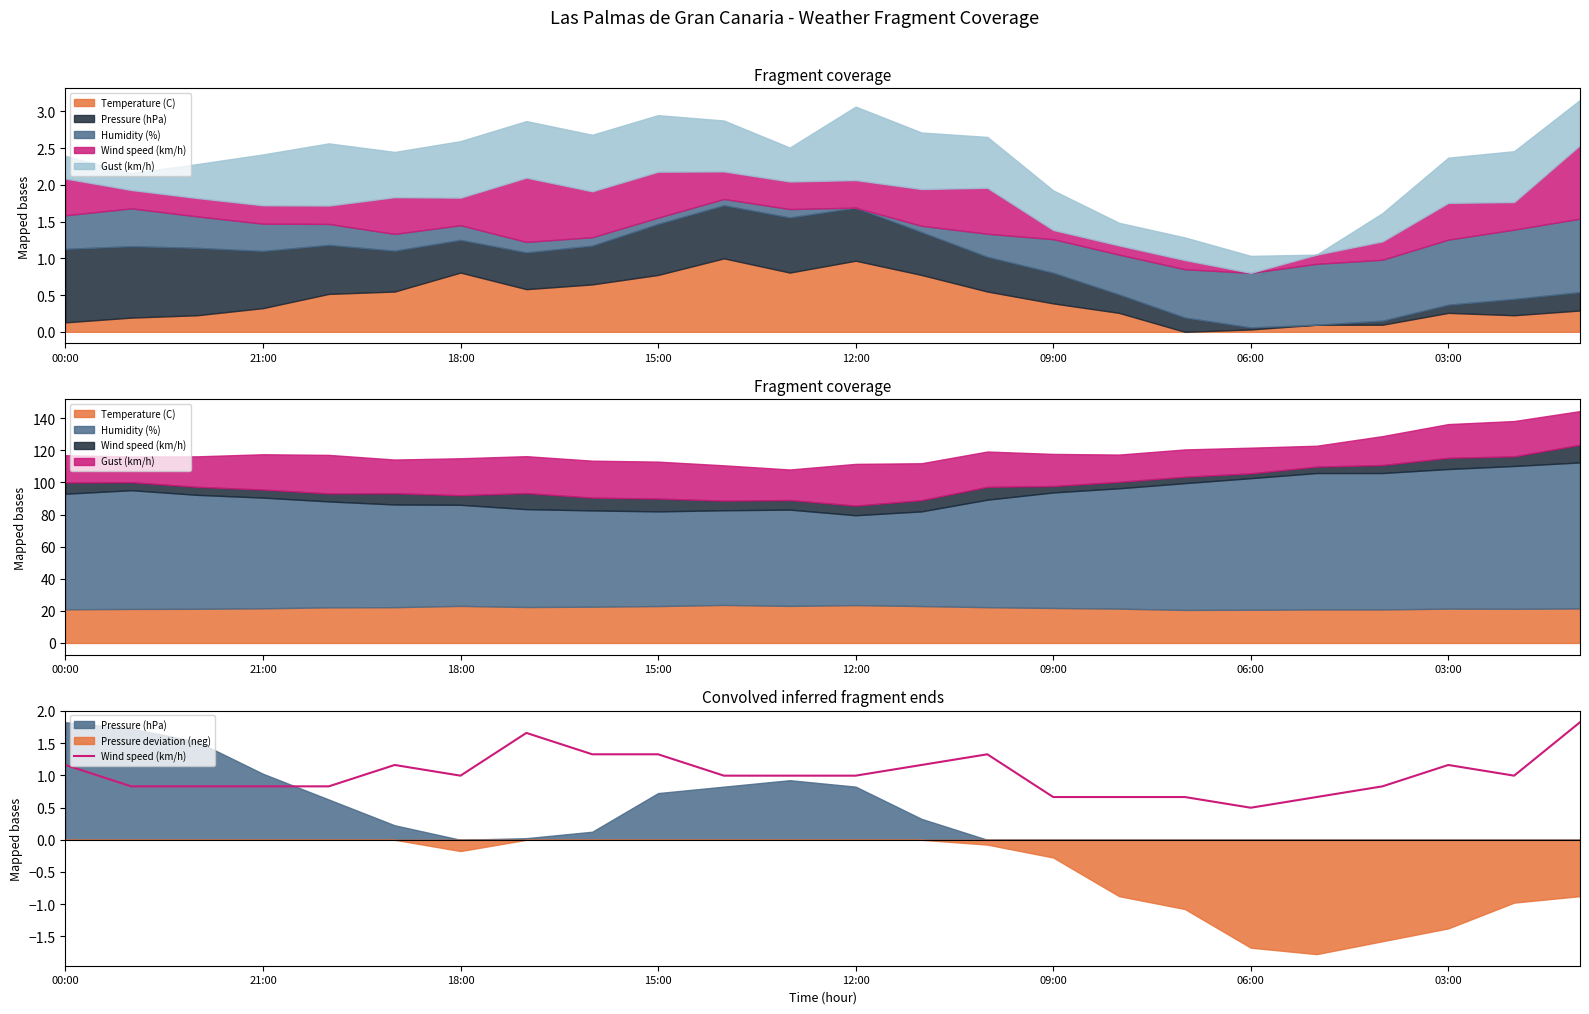

What is the change in value from 18:00 to 03:00?

+0.2